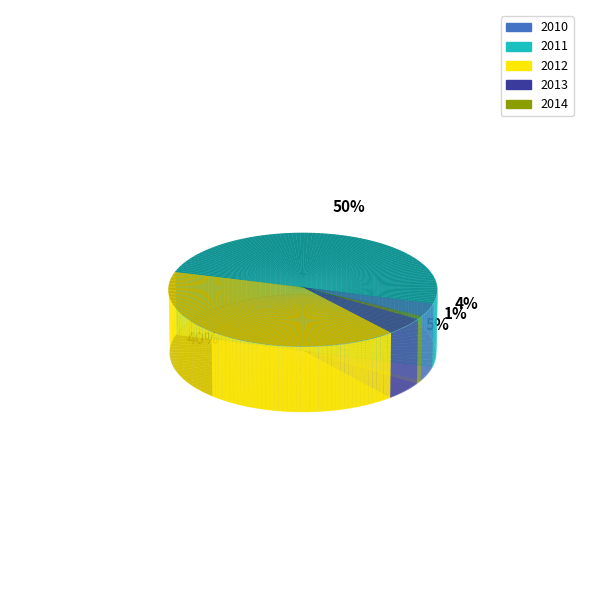

To the nearest percent, what is the difference between the largest and smallest slice percentages?

49%